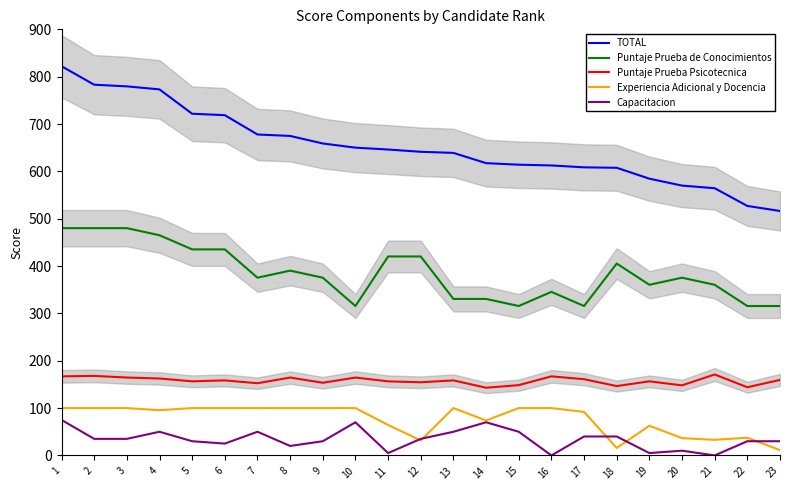

Rank the series by their maximum value, from highest to lowest.

TOTAL, Puntaje Prueba de Conocimientos, Puntaje Prueba Psicotecnica, Experiencia Adicional y Docencia, Capacitacion